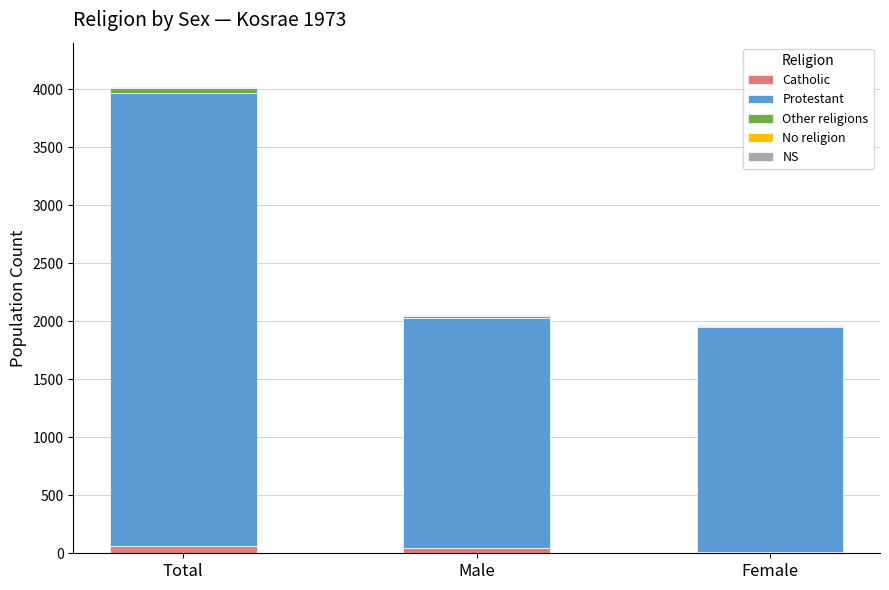

At which category is the sum across all series the highest?

Total